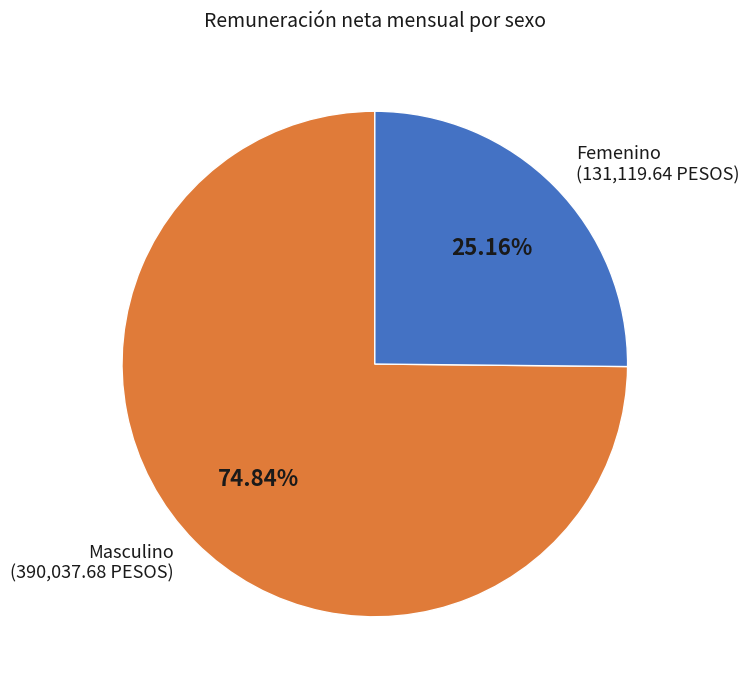

Do Masculino and Femenino together represent more than half of the pie?

Yes